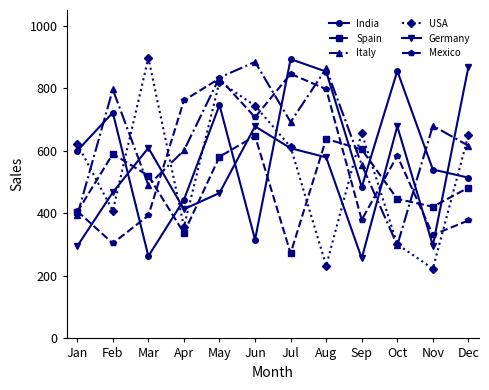

At which label does Spain first exceed 520?

Feb